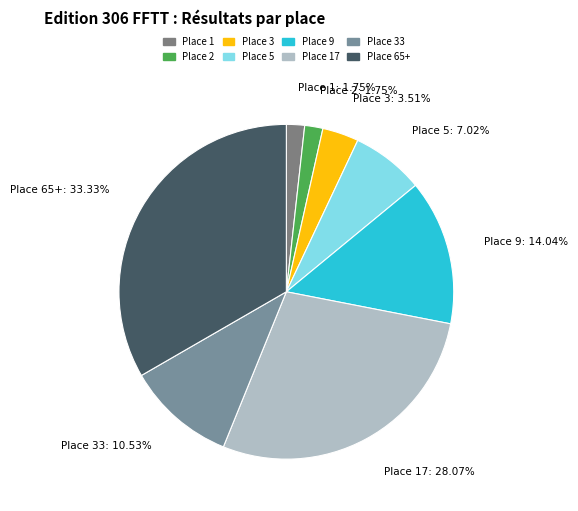

How many segments does this pie chart have?

8